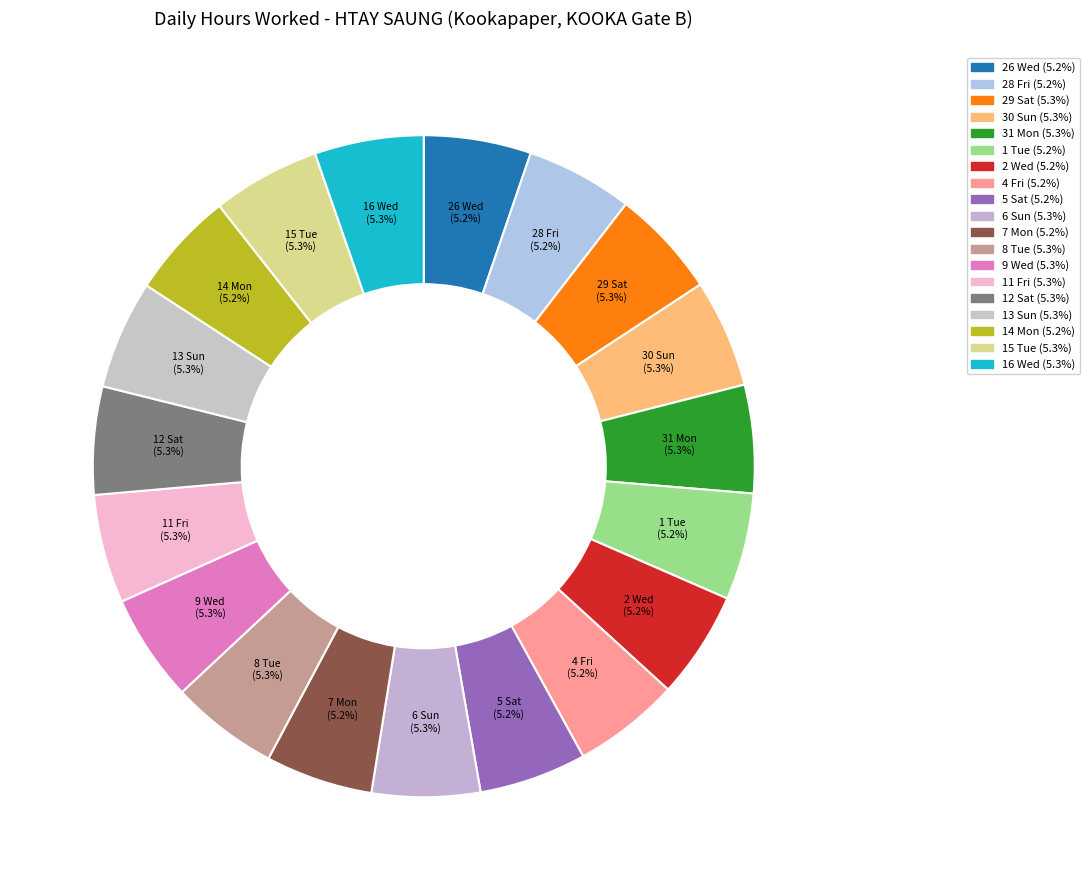

Which has a higher value, 28 Fri or 12 Sat?

12 Sat